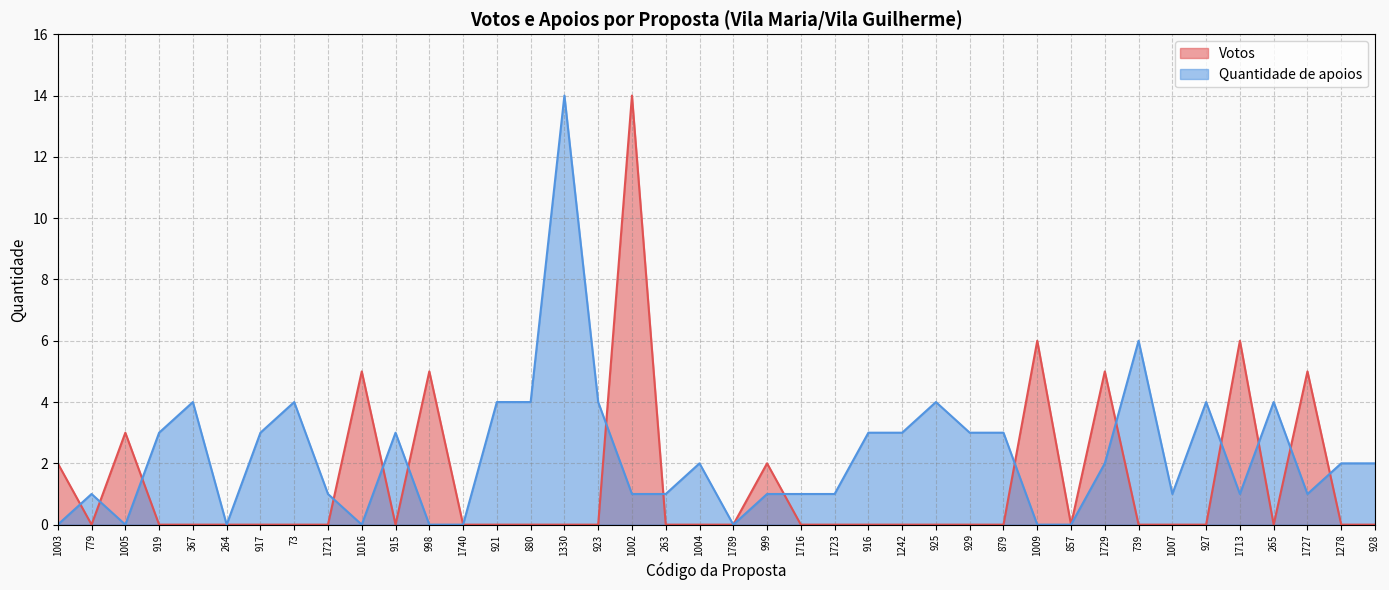

True or false: Quantidade de apoios has a value of 4 at 917.

False